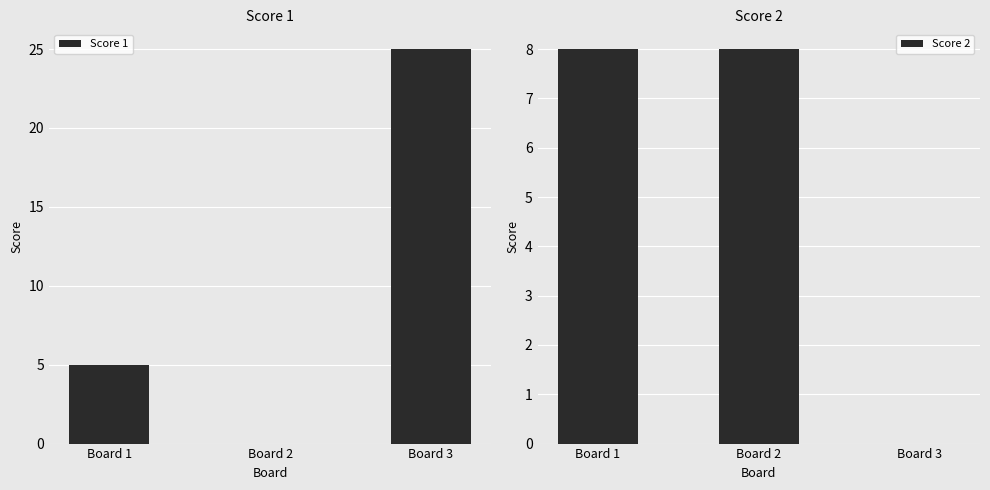

At which category is the sum across all series the highest?

Board 3